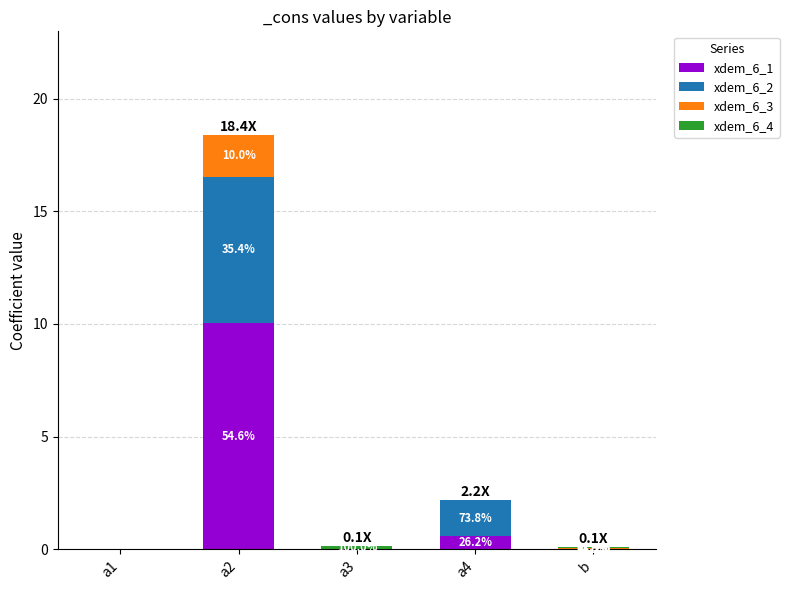

Are the bars grouped side by side (vs. stacked)?

No